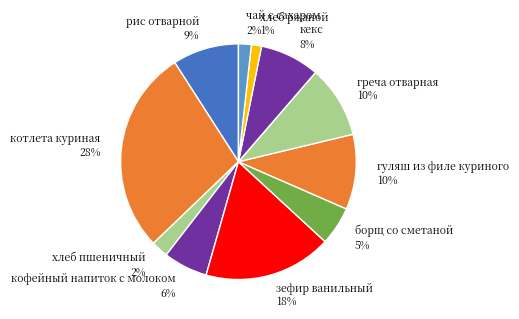

Which category has the biggest portion of the pie?

котлета куриная